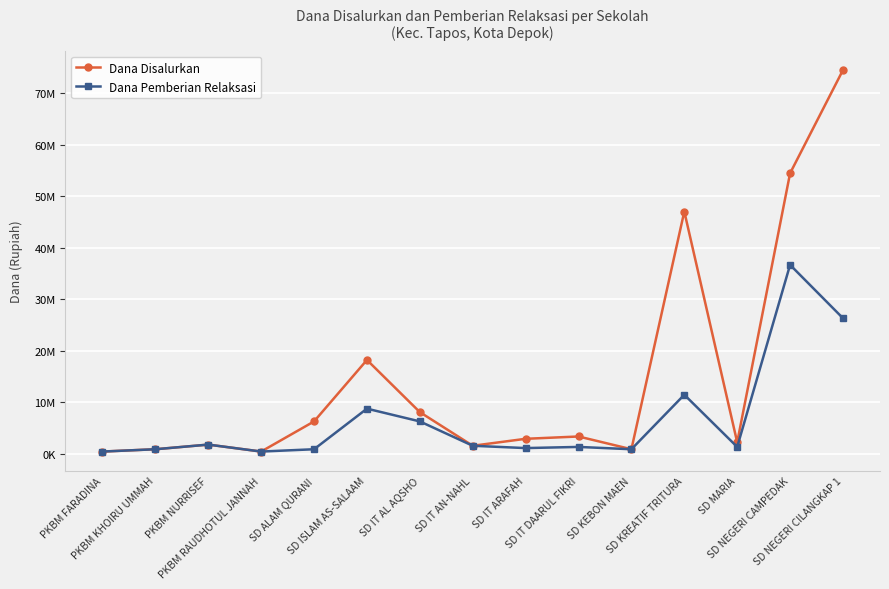

Between SD ALAM QURANI and SD IT AL AQSHO, which series saw the biggest shift?

Dana Pemberian Relaksasi